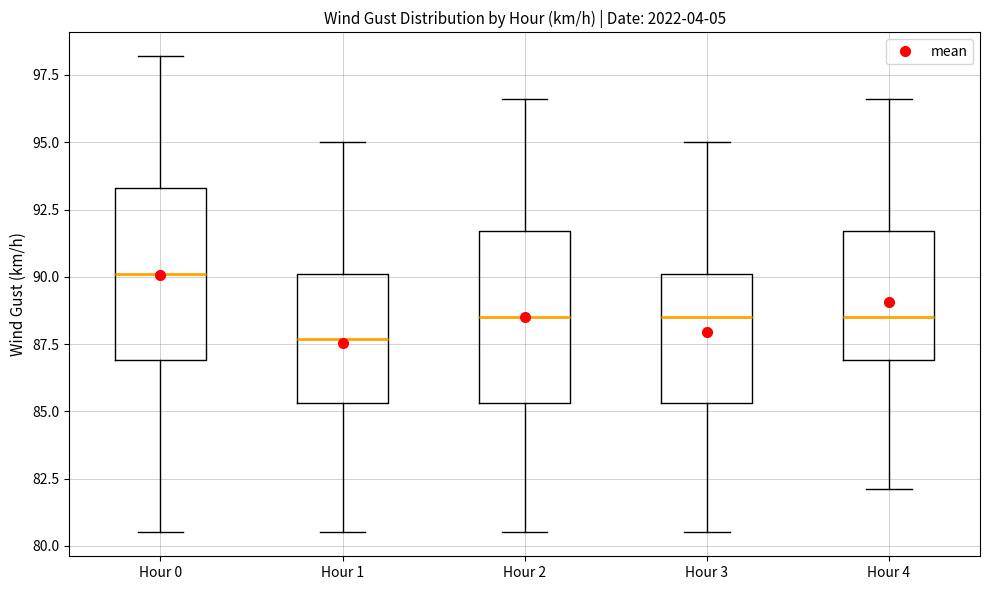

Reading left to right, read every box against the y-axis: the position of its median line, the range the box covers, and the ends of its whiskers. The values are not printed on the chart, so give them approximately, as read against the axis.

Hour 0: median 90.0, box 87.0 to 93.5, whiskers 80.5 to 98.0
Hour 1: median 87.5, box 85.5 to 90.0, whiskers 80.5 to 95.0
Hour 2: median 88.5, box 85.5 to 91.5, whiskers 80.5 to 96.5
Hour 3: median 88.5, box 85.5 to 90.0, whiskers 80.5 to 95.0
Hour 4: median 88.5, box 87.0 to 91.5, whiskers 82.0 to 96.5